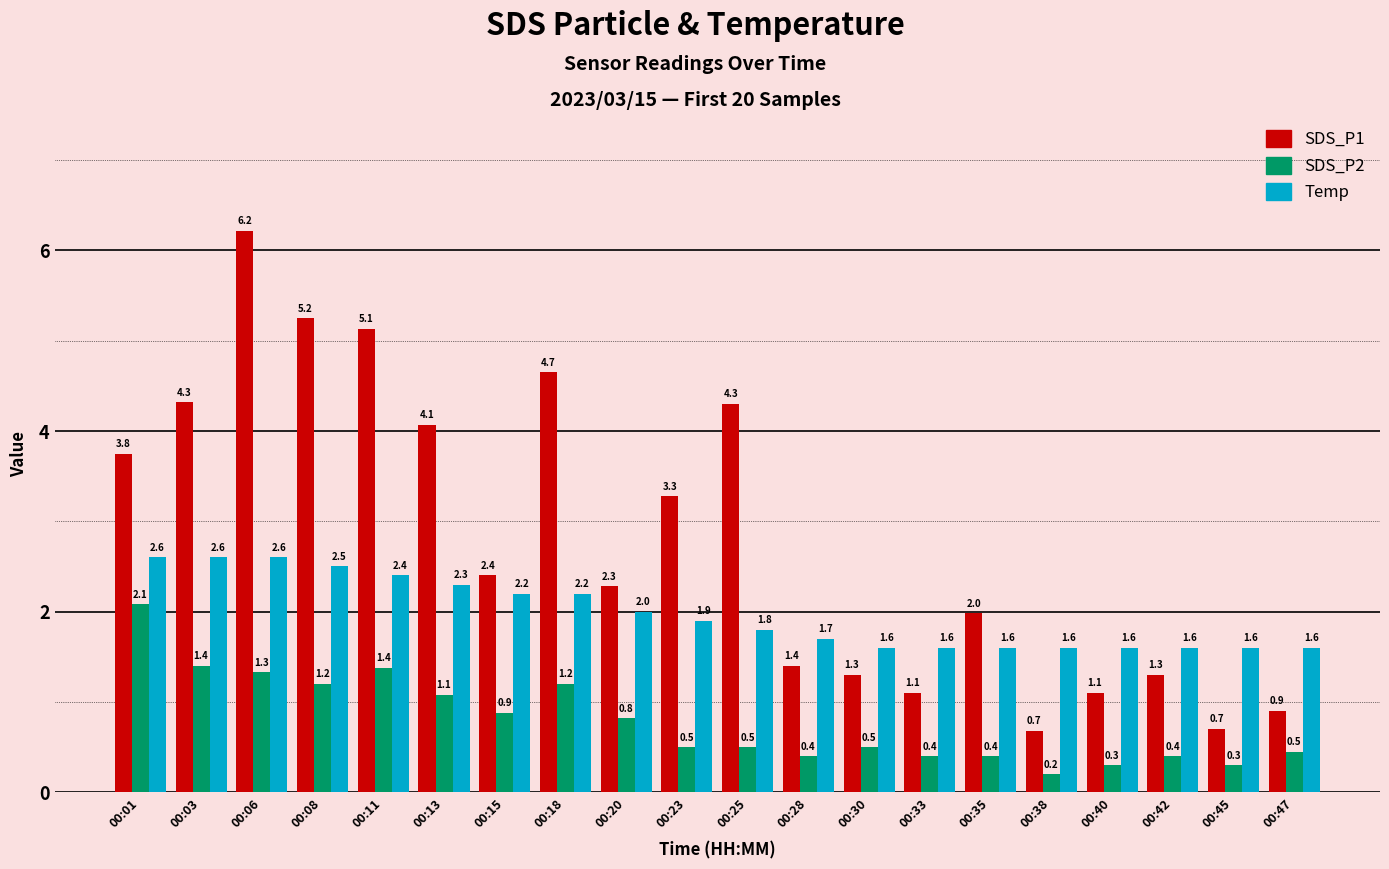

Which series has the largest total across all categories?

SDS_P1